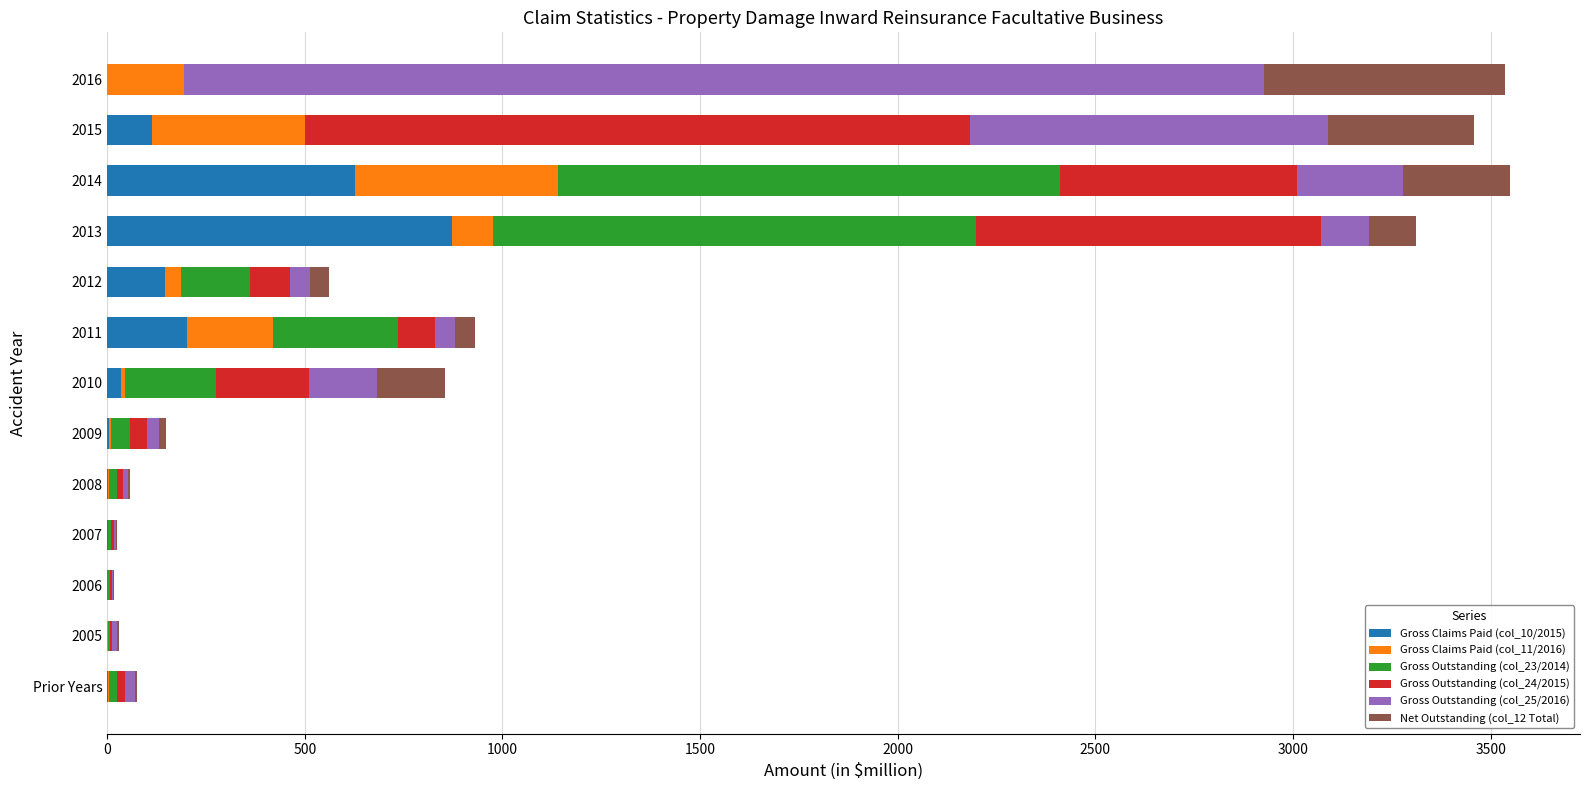

What position from the right is 2016?

1